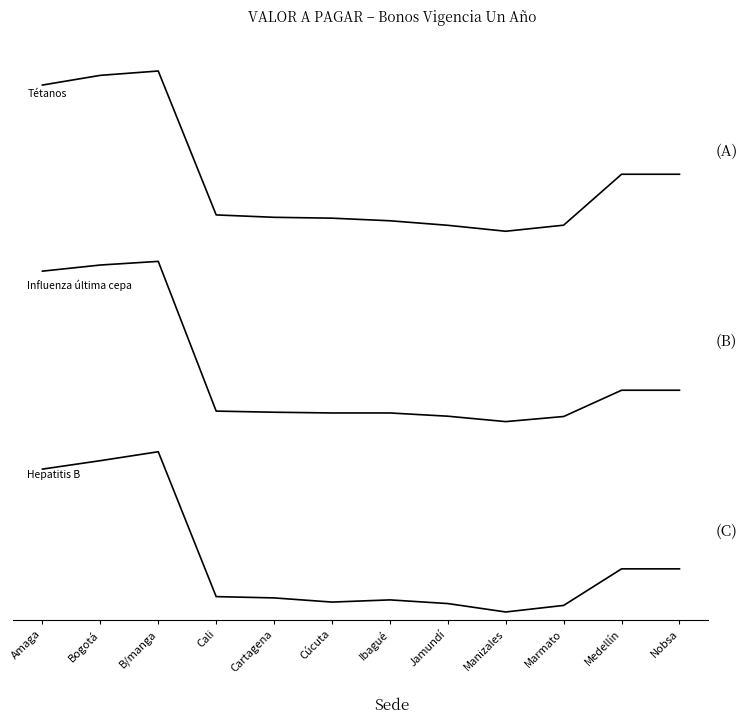

At how many categories does at least one series exceed 0?

12